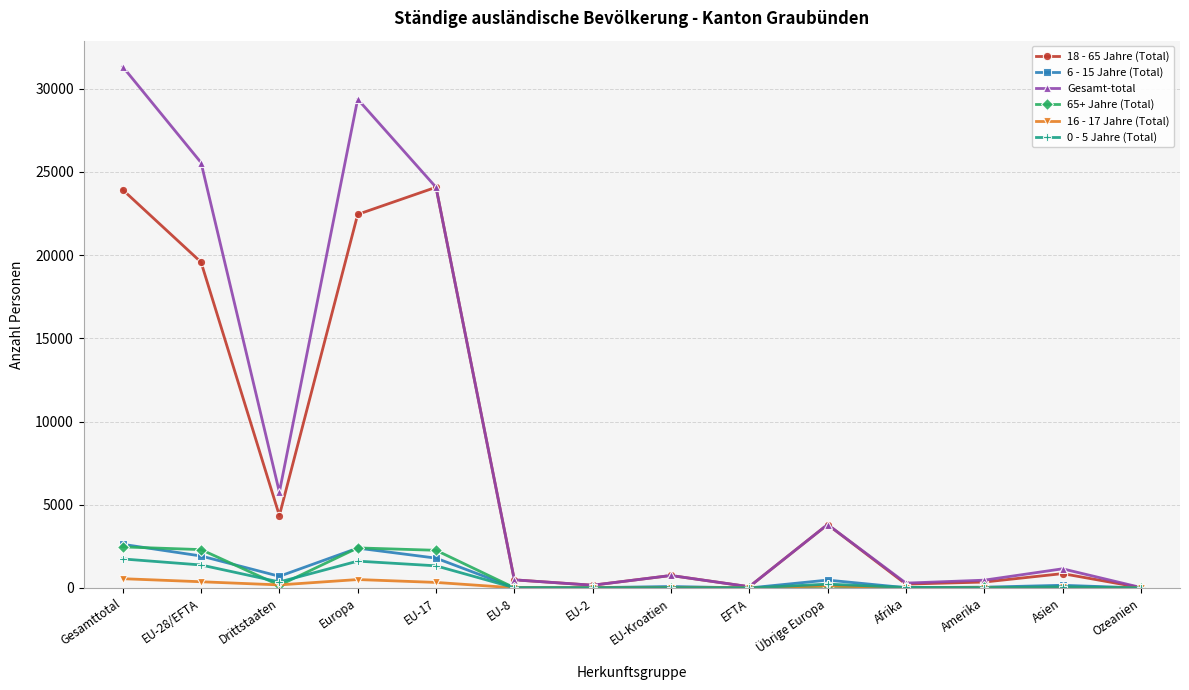

How many distinct data groups are displayed?

6